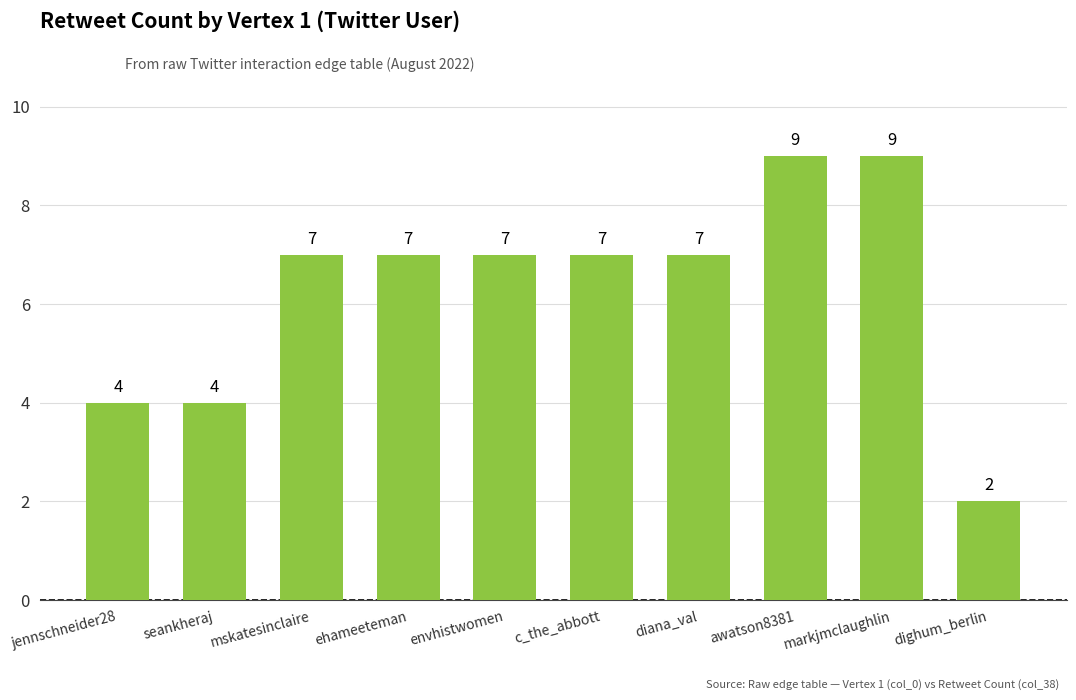

The chart shows a value of 3 at seankheraj. True or false?

False